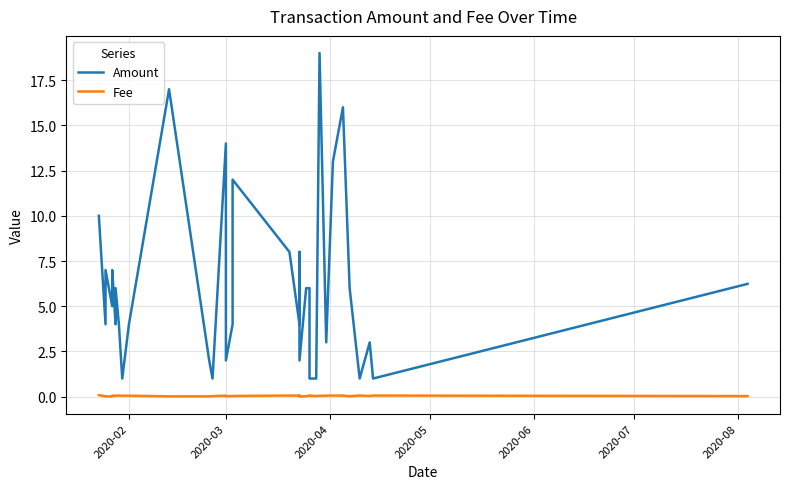

What is the difference between the maximum and minimum values in the Amount series?

18.0